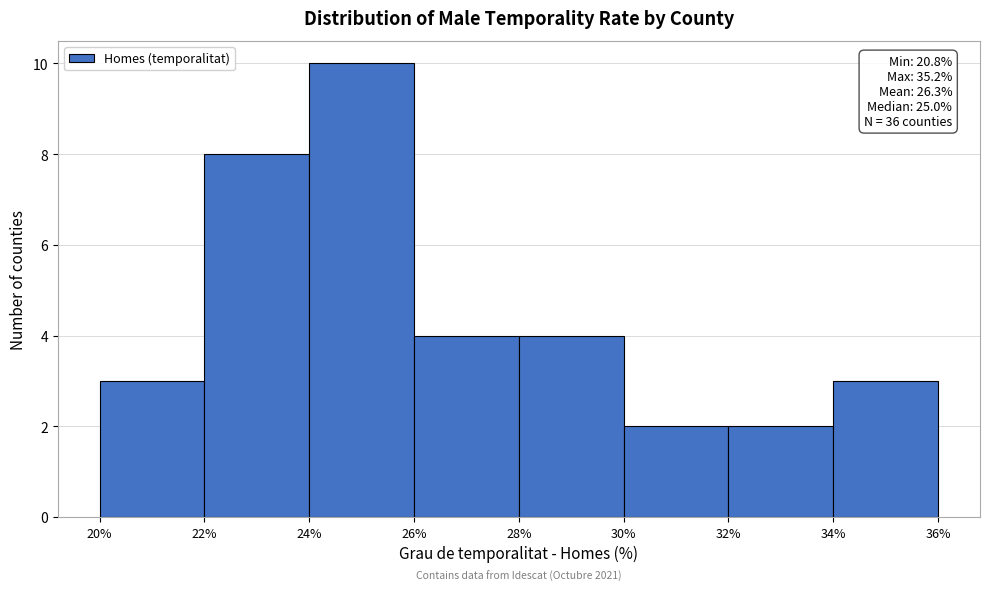

Over which range of the x-axis is the bar tallest?

24% to 26%